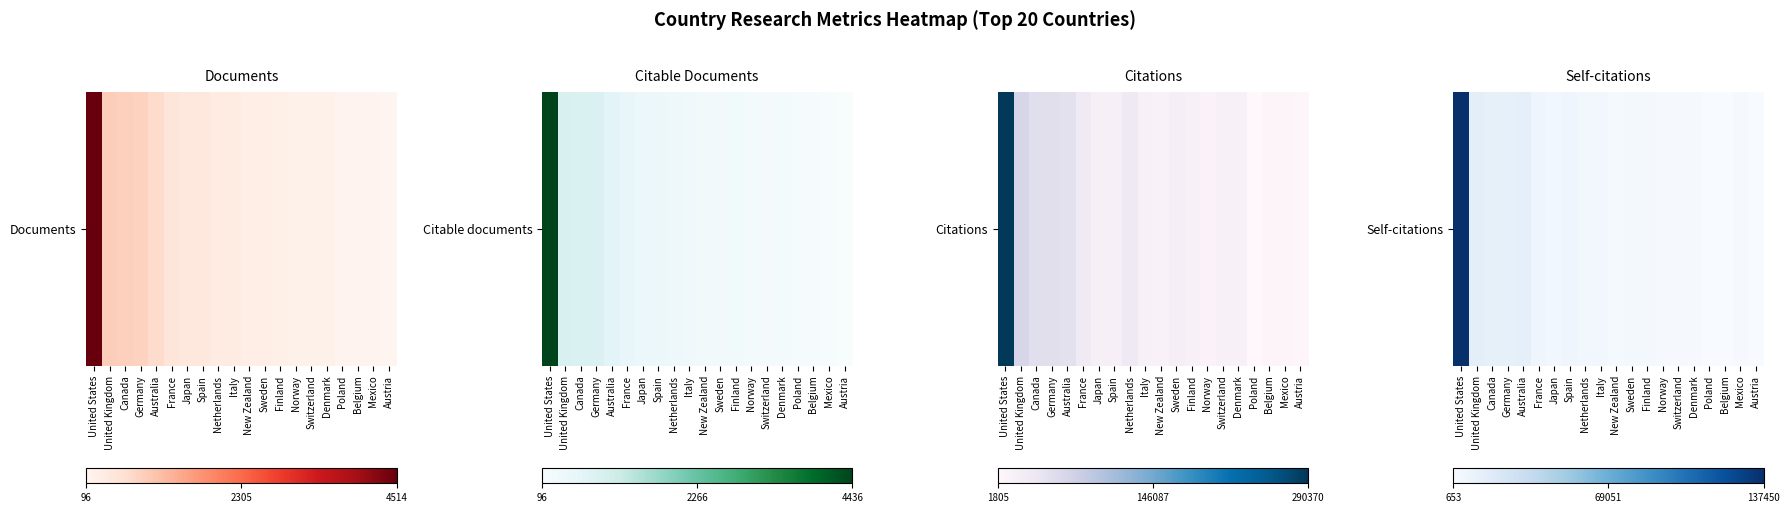

Which category has the lowest value across all series?

Poland